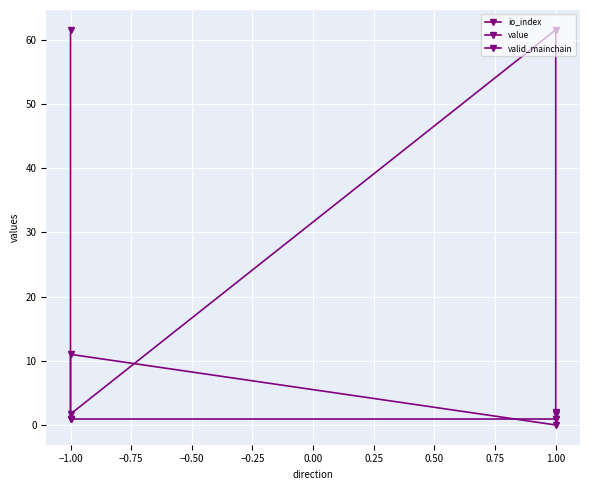

Is it true that valid_mainchain equals 0.6 at −1.00?

False